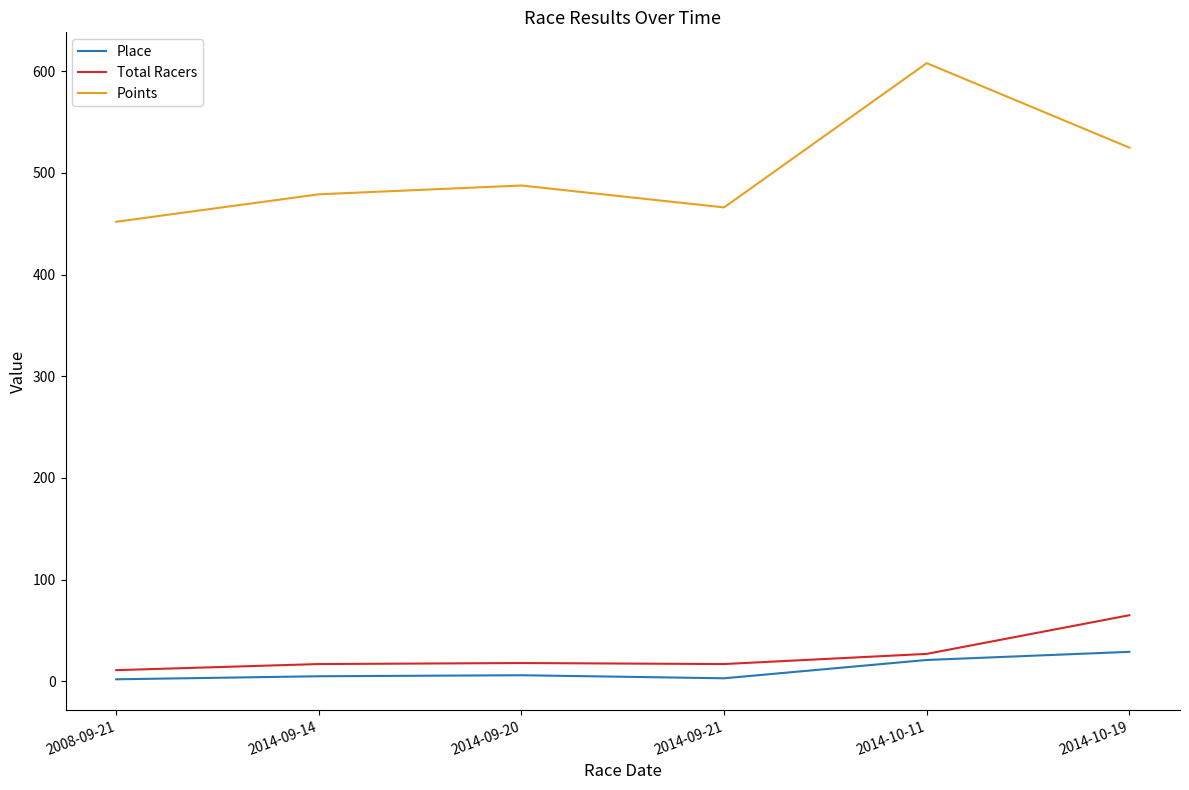

What position from the left is 2014-09-21?

4